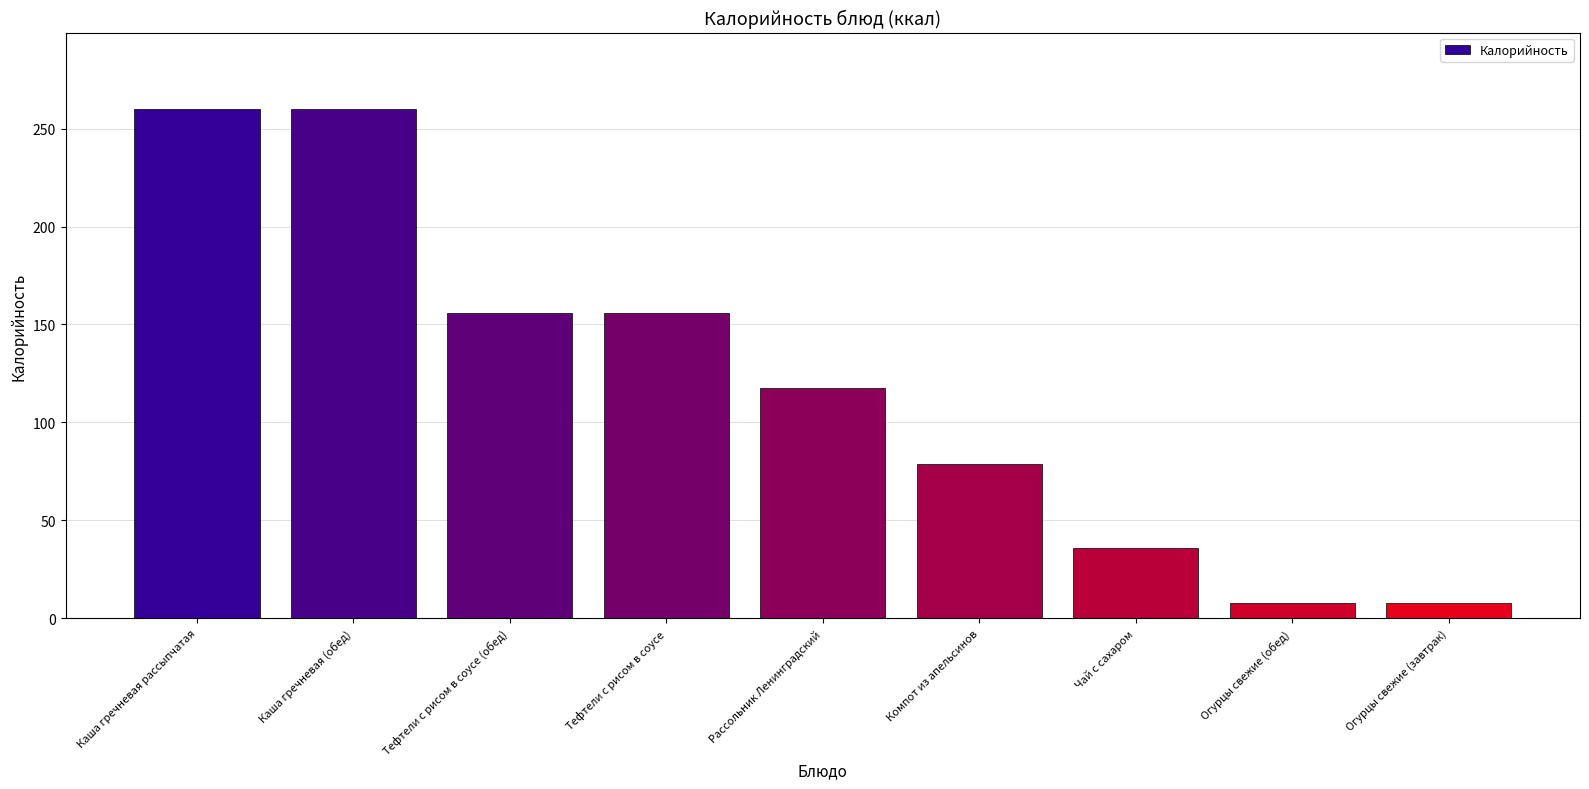

What position from the right is Каша гречневая рассыпчатая?

9